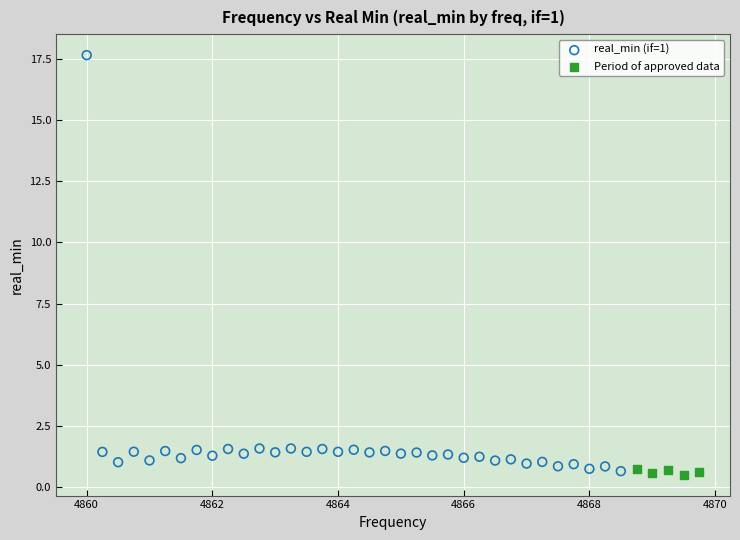

Which series contains the highest Y value?

real_min (if=1)